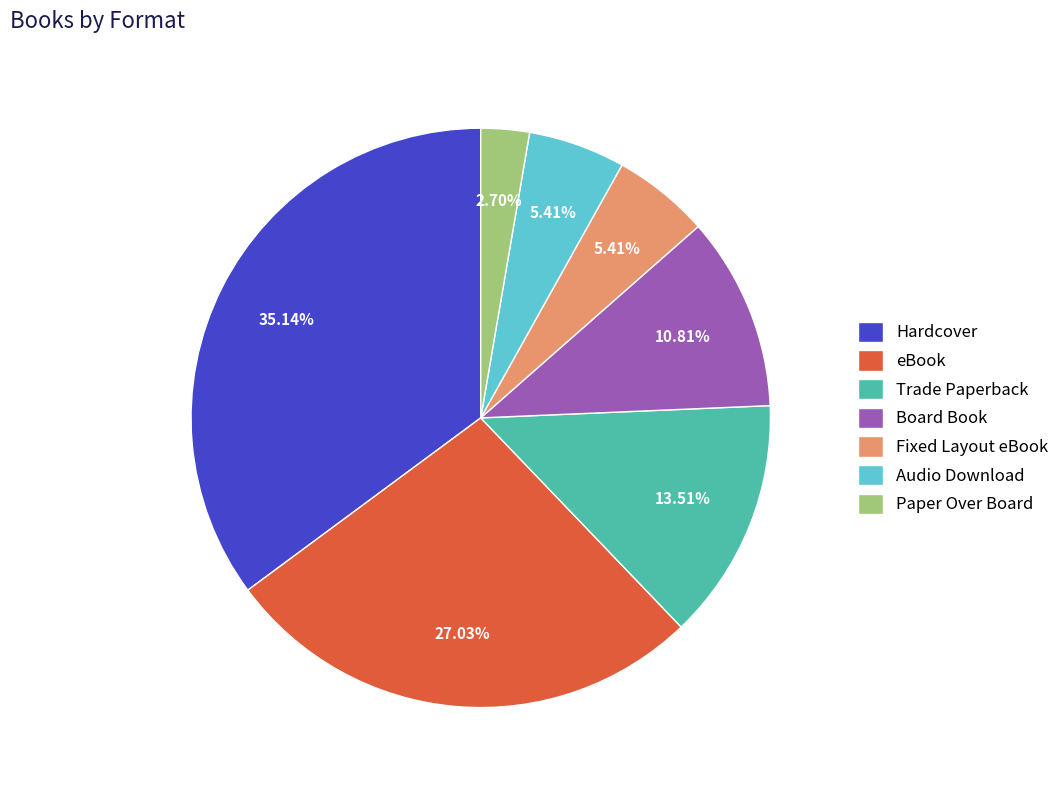

How many slices are in this pie chart?

7